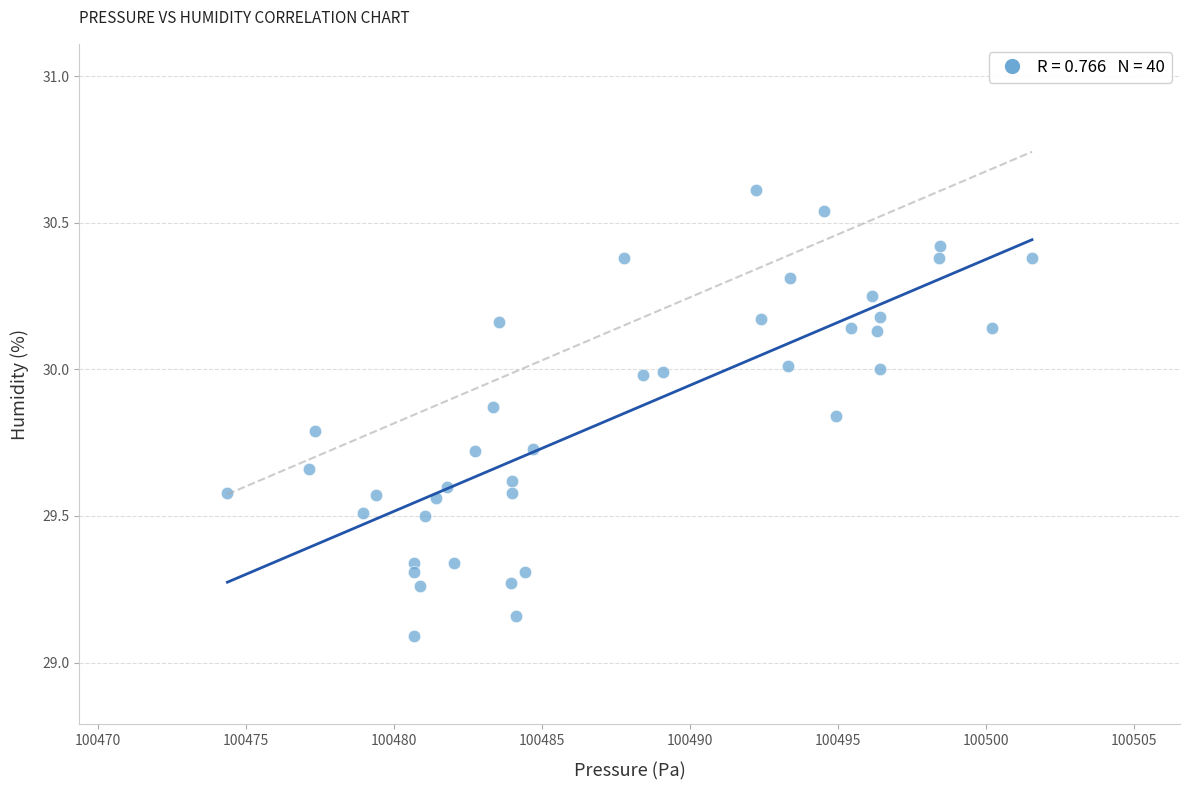

What is the range of X values (max minus min)?

27.2